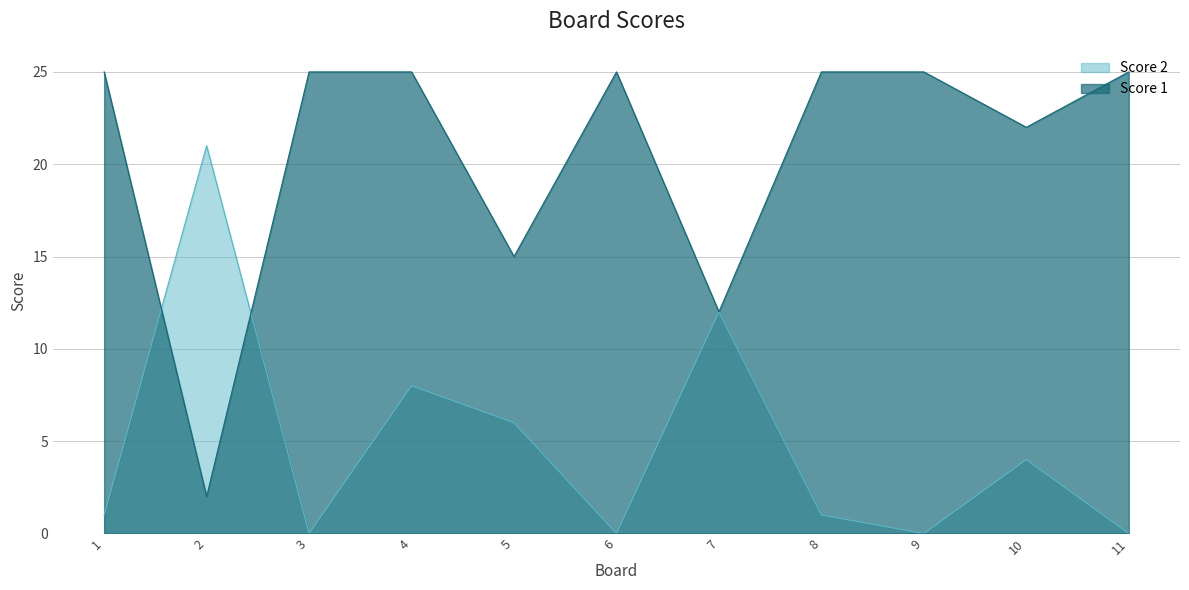

Which series has the largest range (max minus min)?

Score 1